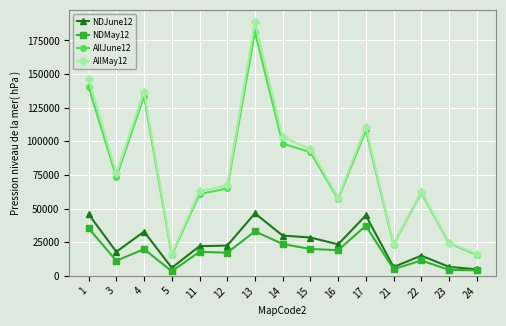

True or false: NDJune12 and AllMay12 cross at least once.

False